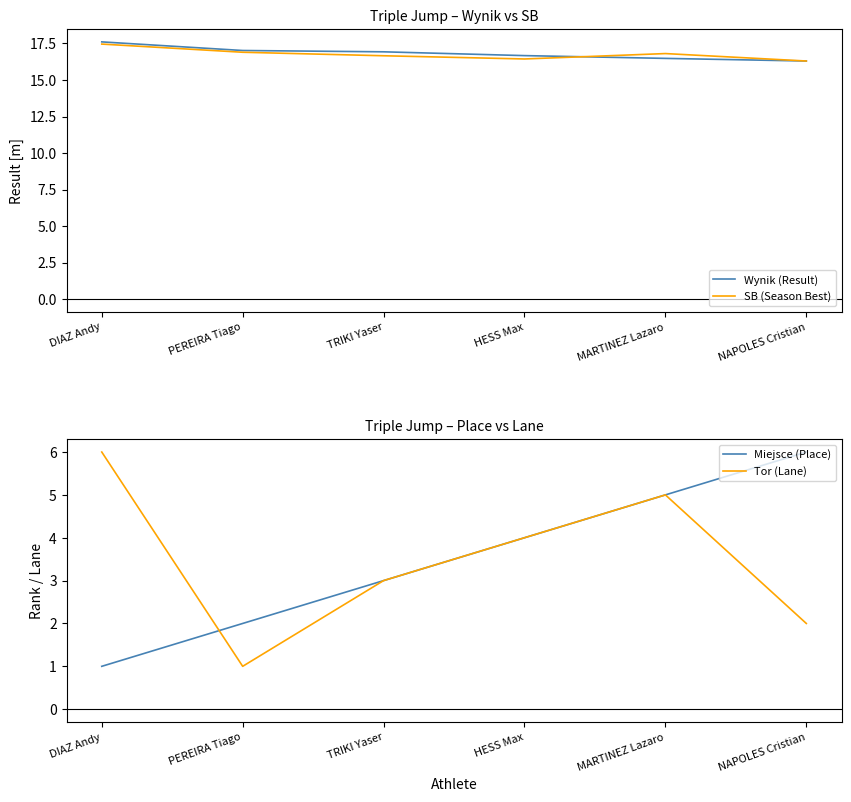

What is the total value across all series at MARTINEZ Lazaro?

43.3